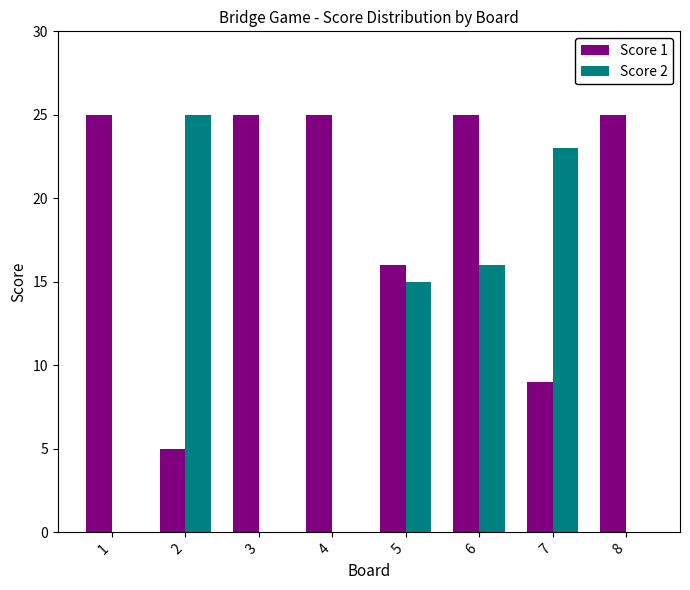

Reading left to right, transcribe all the data shown in this chart.

Score 1: 1=25	2=5	3=25	4=25	5=16	6=25	7=9	8=25
Score 2: 1=0	2=25	3=0	4=0	5=15	6=16	7=23	8=0